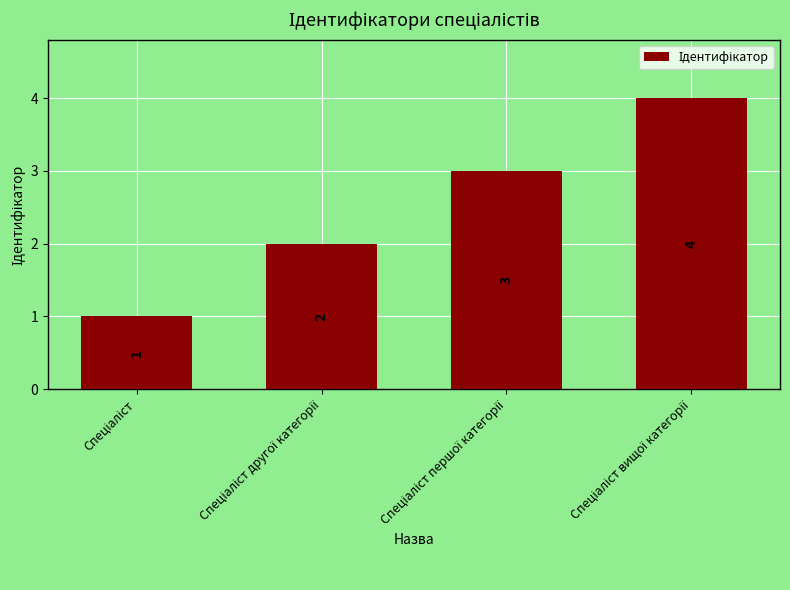

How many values are between 2 and 4?

3